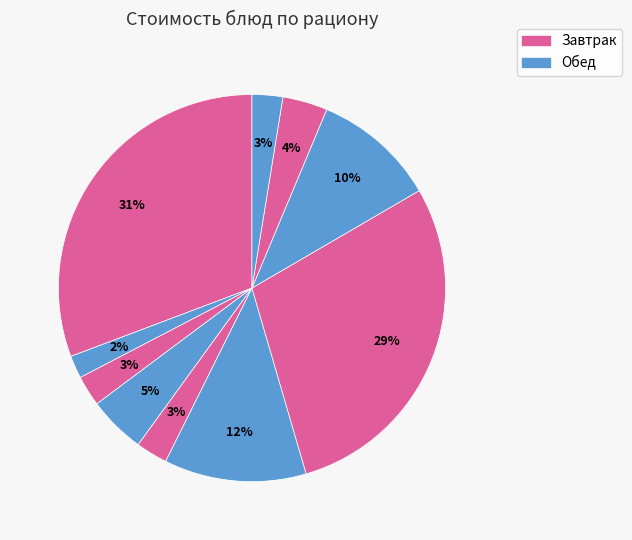

Count the number of slices in the pie.

10